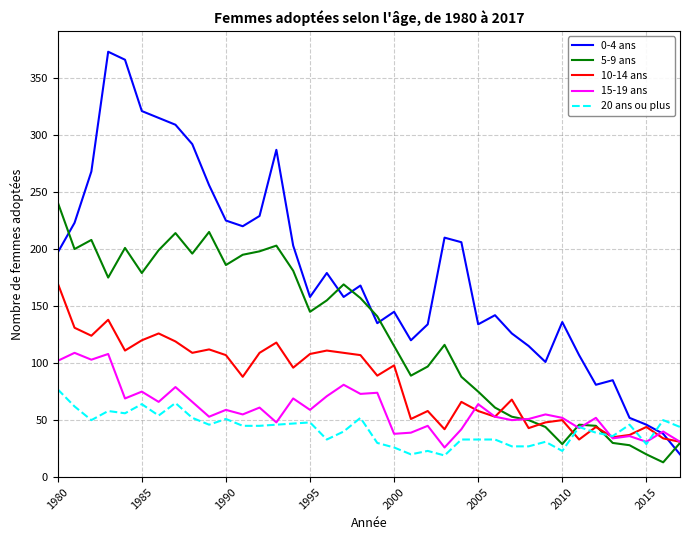

List the series in order of their peak value, highest first.

0-4 ans, 5-9 ans, 10-14 ans, 15-19 ans, 20 ans ou plus